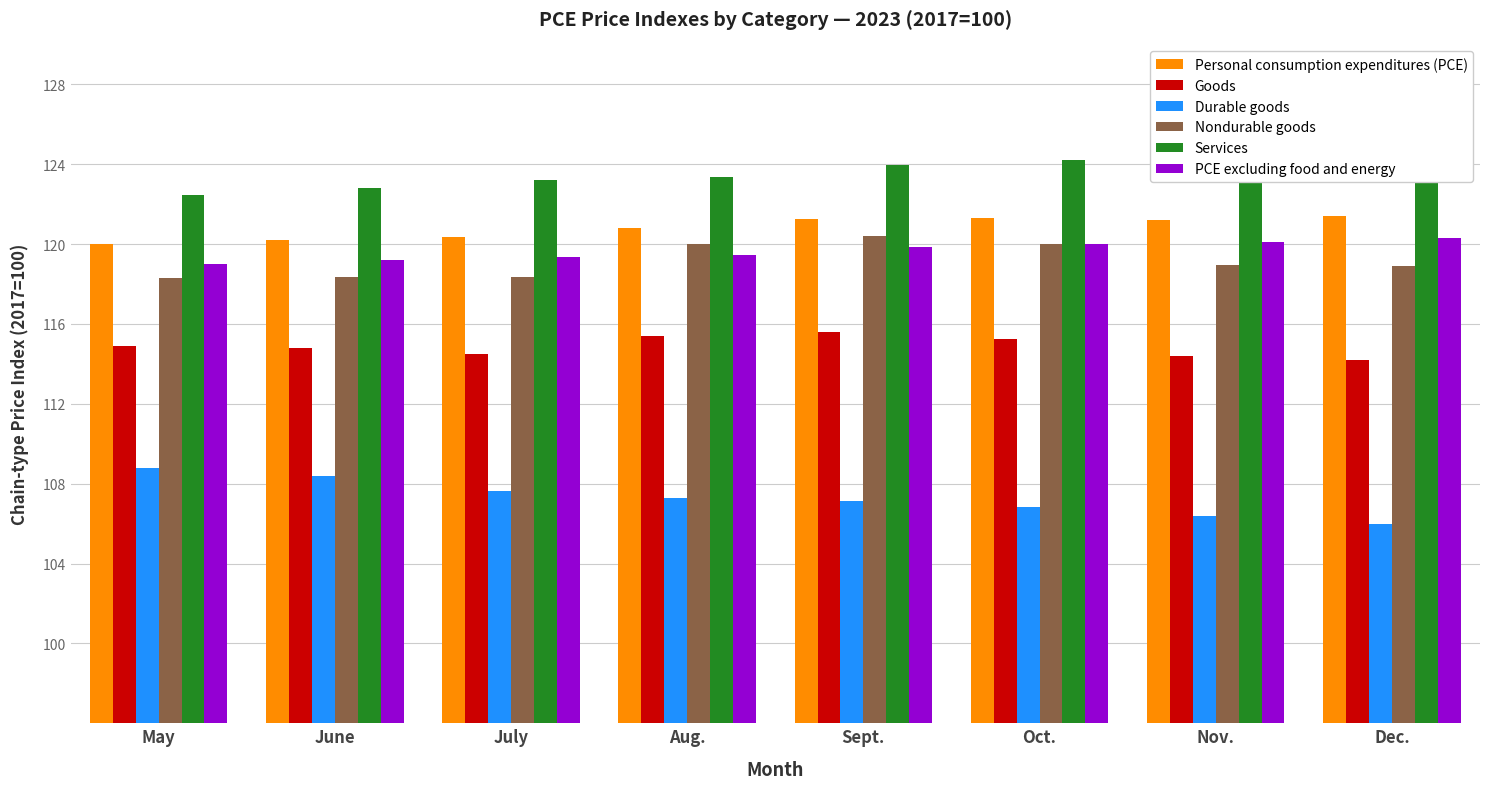

Read the Personal consumption expenditures (PCE) value at Nov..

121.2